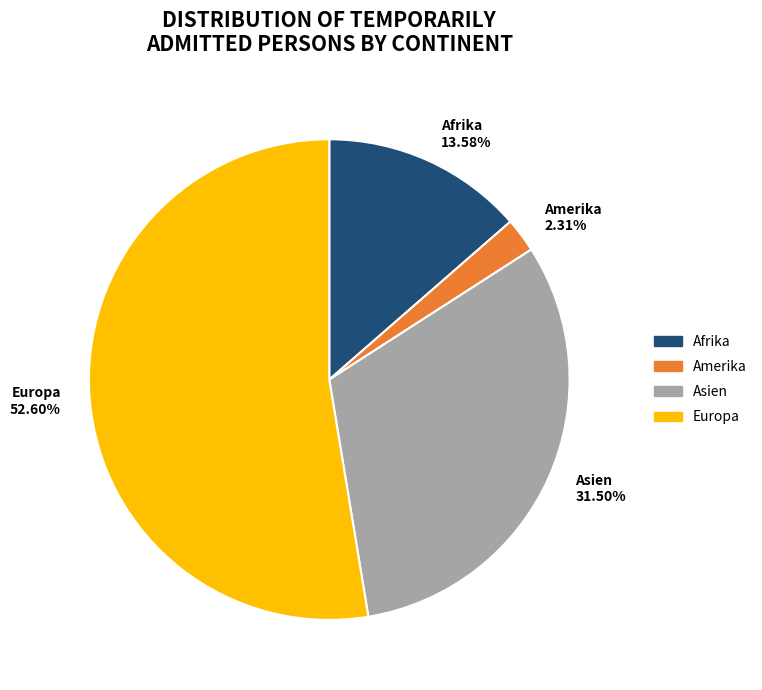

Do Europa and Asien together represent more than half of the pie?

Yes